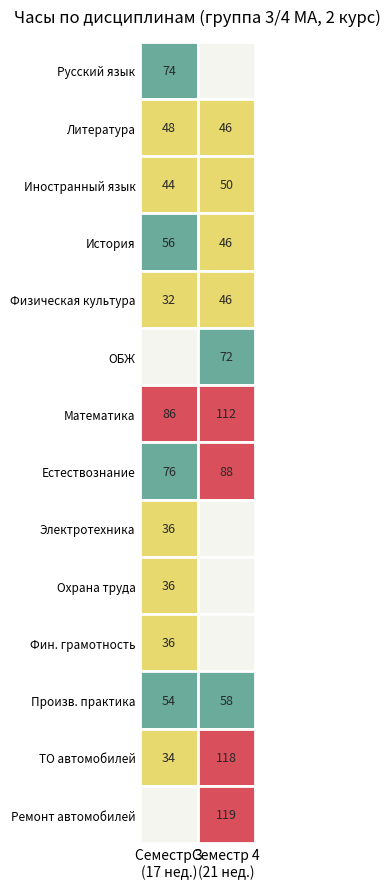

Count the number of data series in this chart.

14